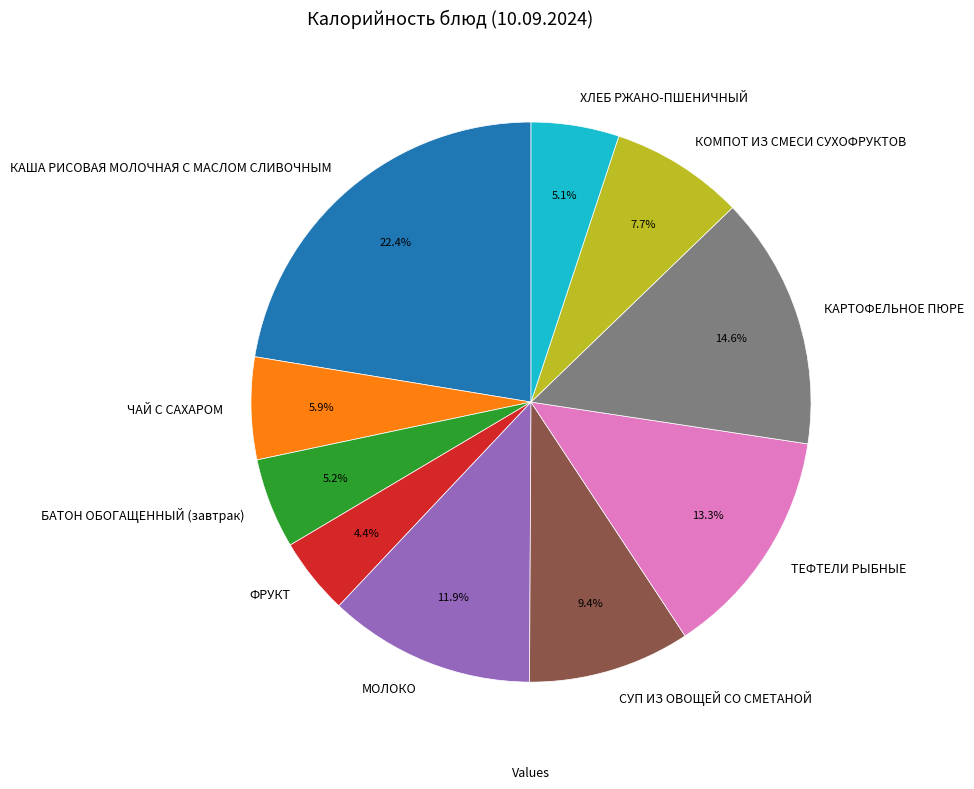

How much of the chart is everything except СУП ИЗ ОВОЩЕЙ СО СМЕТАНОЙ?

90.6%